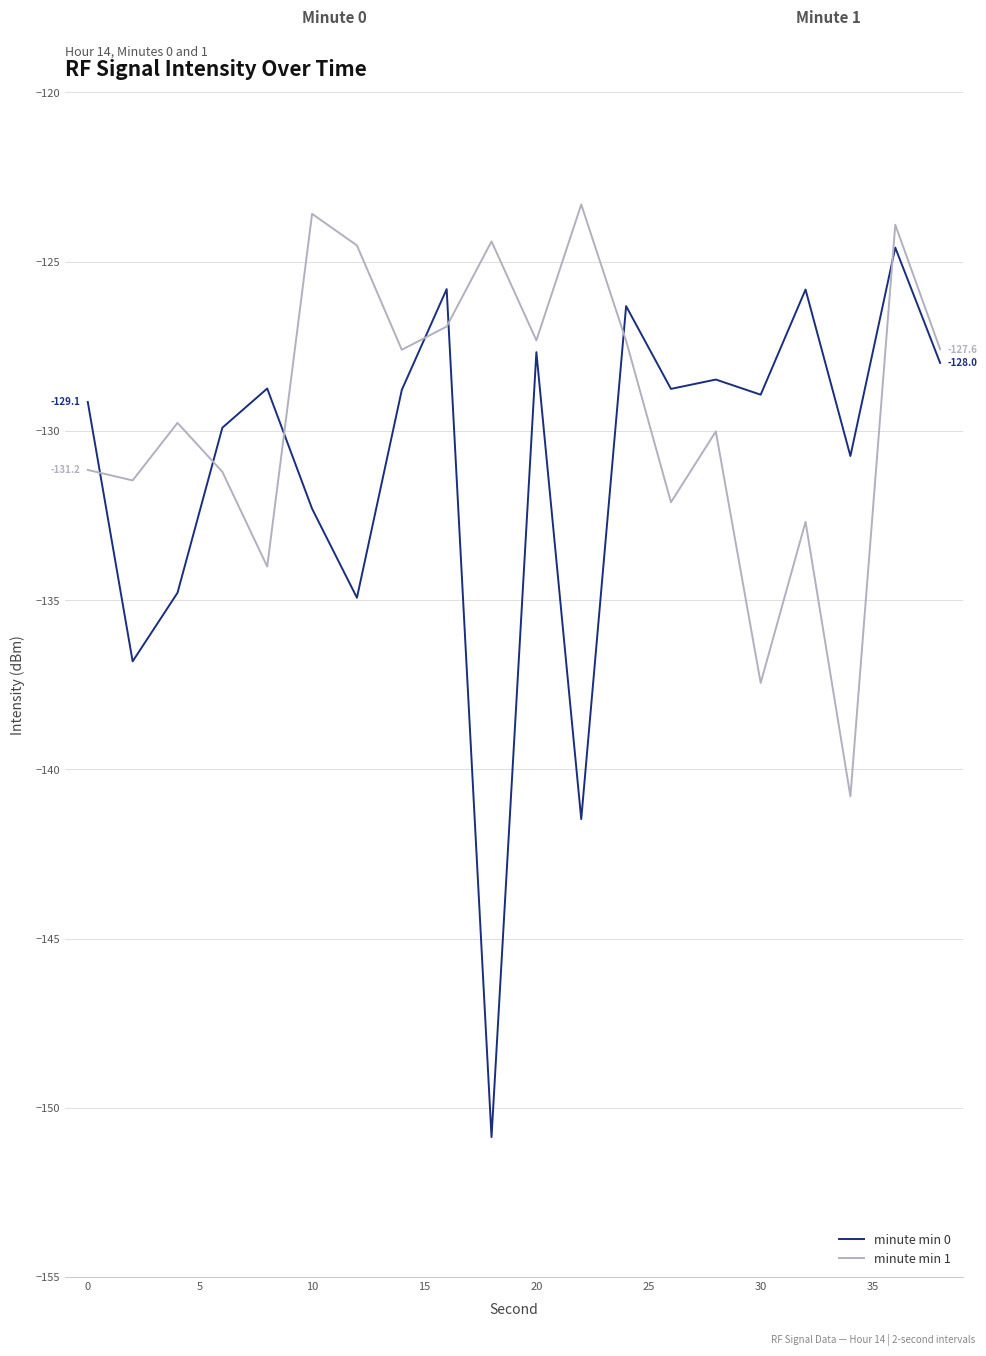

In minute min 1, how many points are higher than both neighbors (excluding endpoints)?

7